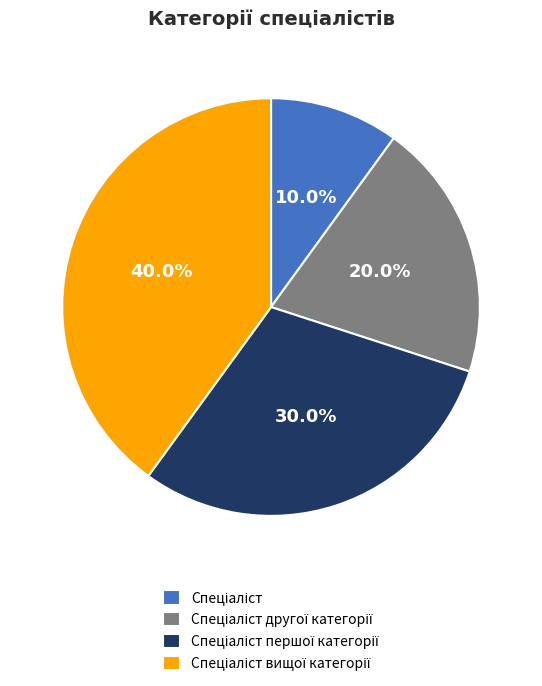

Is there any slice that represents more than half of the pie?

No